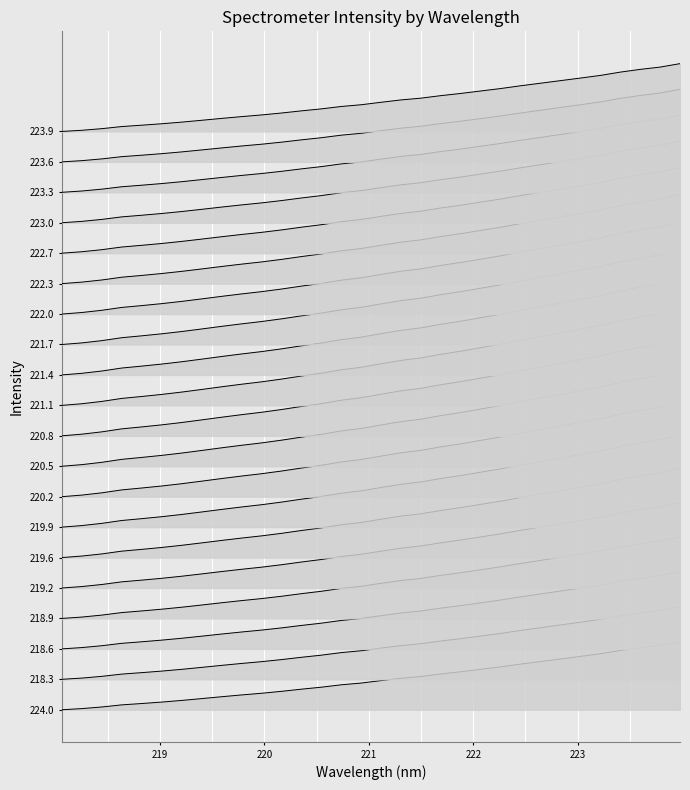

How many positive values does the Intensity trace 0 series have?

31